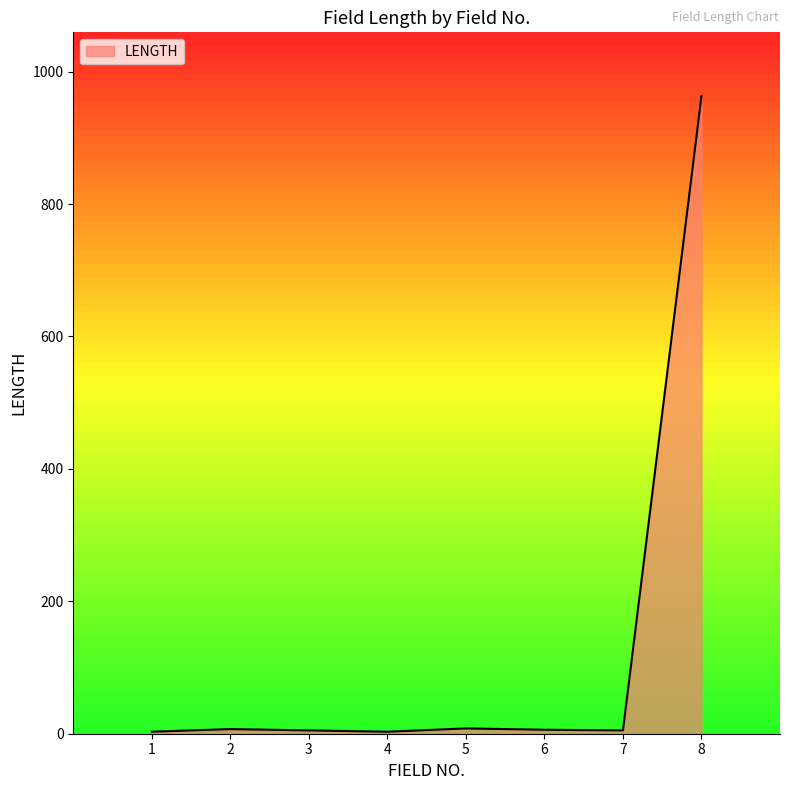

What is the average value?

125